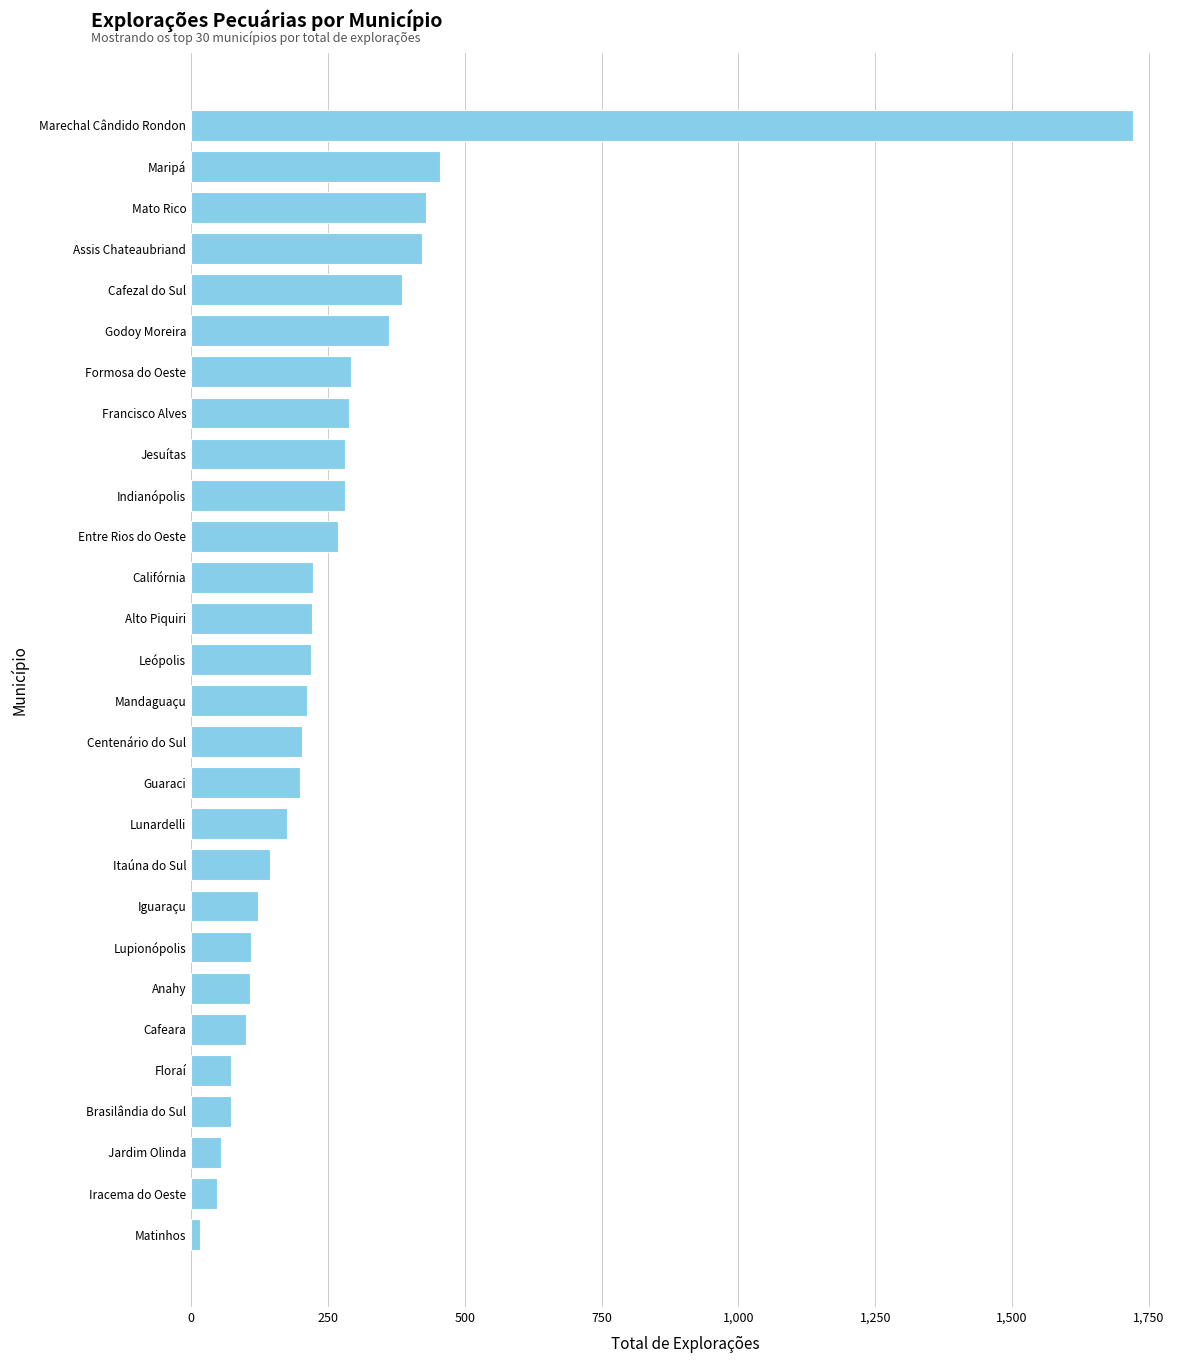

What is the minimum value shown in the chart?

16